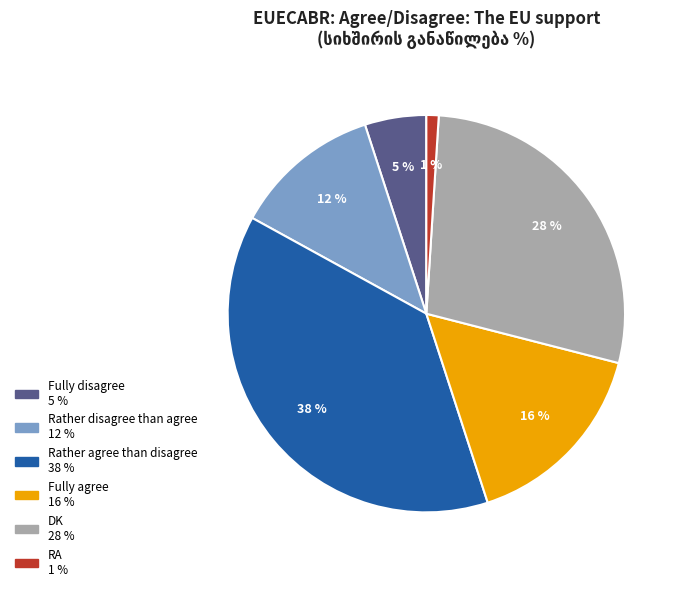

To the nearest percent, what is the difference between the largest and smallest slice percentages?

37%